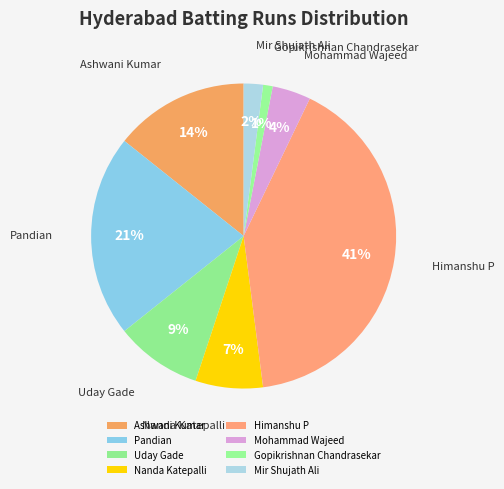

What is the largest slice in the pie chart?

Himanshu P